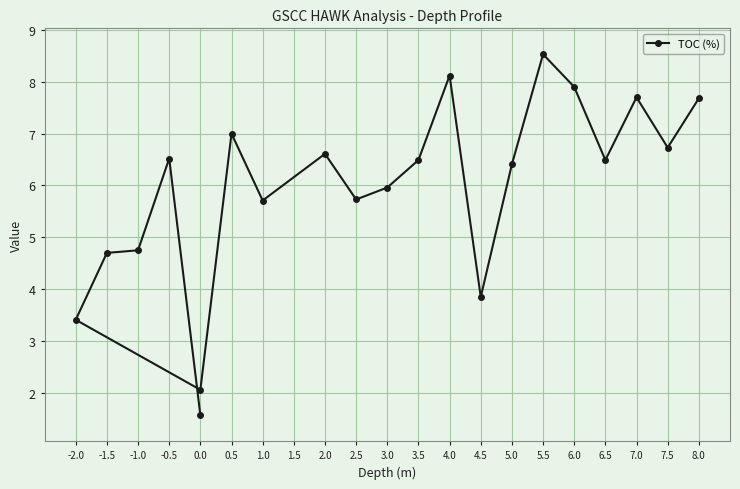

How many lines are shown in the chart?

1